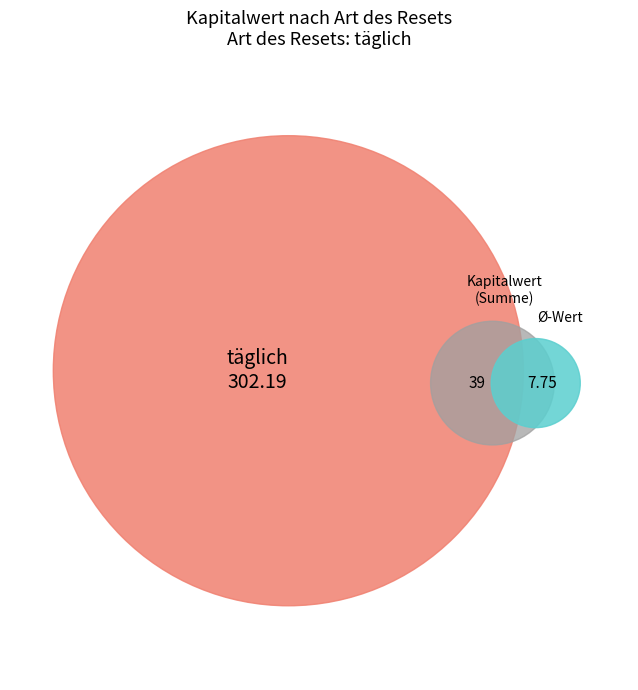

Is there any slice that represents more than half of the pie?

No